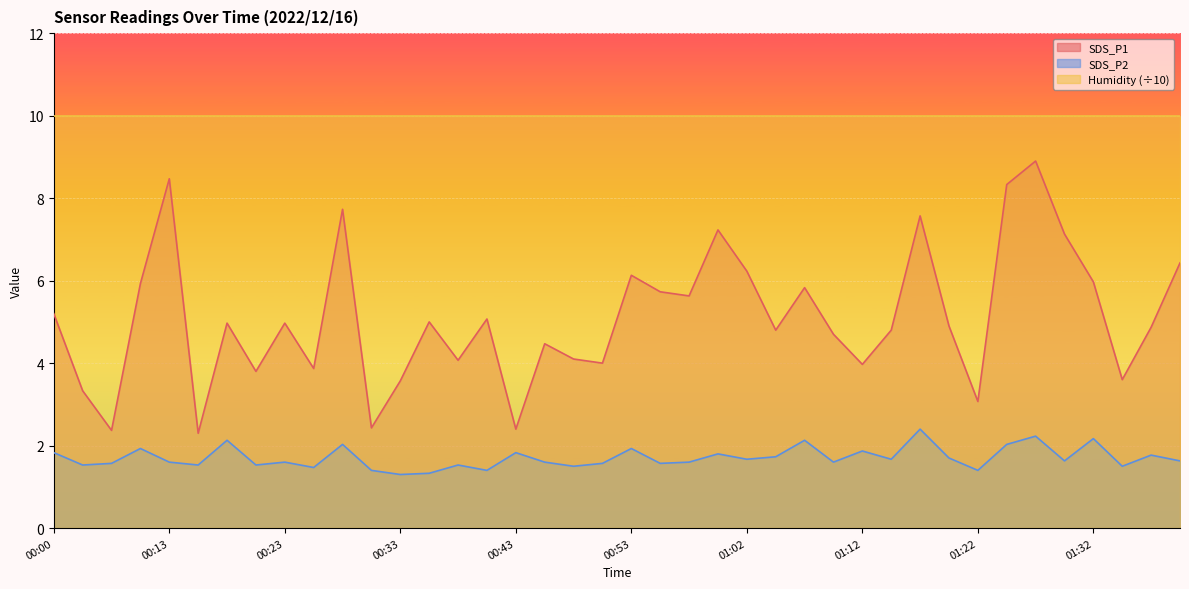

Reading right to left, extract all data points from this chart.

SDS_P1: 6.4	4.9	3.6	6.0	7.1	8.9	8.3	3.1	4.9	7.6	4.8	4.0	4.7	5.8	4.8	6.2	7.2	5.6	5.7	6.1	4.0	4.1	4.5	2.4	5.1	4.1	5.0	3.6	2.4	7.7	3.9	5.0	3.8	5.0	2.3	8.5	5.9	2.4	3.3	5.2
SDS_P2: 1.6	1.8	1.5	2.2	1.6	2.2	2.0	1.4	1.7	2.4	1.7	1.9	1.6	2.1	1.7	1.7	1.8	1.6	1.6	1.9	1.6	1.5	1.6	1.8	1.4	1.5	1.3	1.3	1.4	2.0	1.5	1.6	1.5	2.1	1.5	1.6	1.9	1.6	1.5	1.8